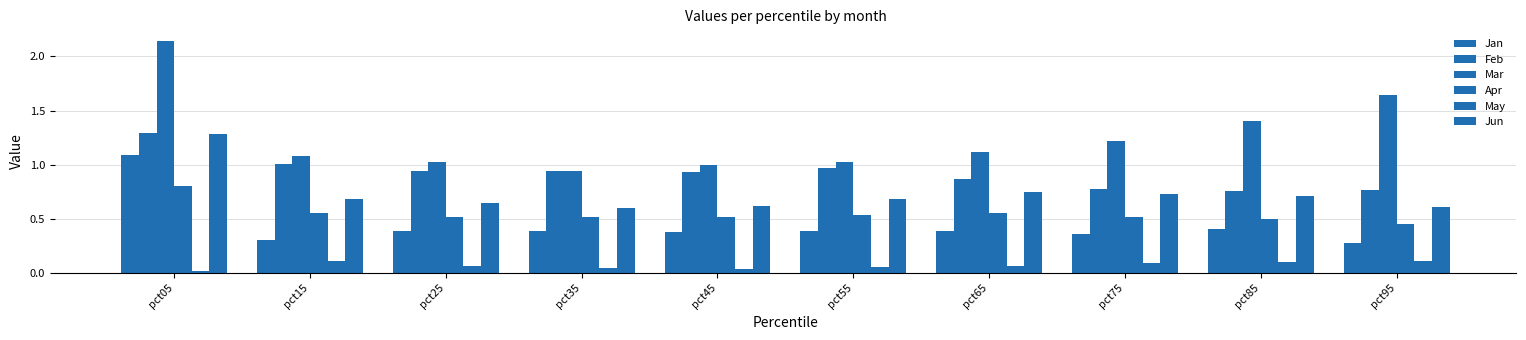

Reading left to right, list all the values displayed in this chart.

Jan: pct05=1.1	pct15=0.3	pct25=0.4	pct35=0.4	pct45=0.4	pct55=0.4	pct65=0.4	pct75=0.4	pct85=0.4	pct95=0.3
Feb: pct05=1.3	pct15=1.0	pct25=0.9	pct35=0.9	pct45=0.9	pct55=1.0	pct65=0.9	pct75=0.8	pct85=0.8	pct95=0.8
Mar: pct05=2.1	pct15=1.1	pct25=1.0	pct35=0.9	pct45=1.0	pct55=1.0	pct65=1.1	pct75=1.2	pct85=1.4	pct95=1.6
Apr: pct05=0.8	pct15=0.6	pct25=0.5	pct35=0.5	pct45=0.5	pct55=0.5	pct65=0.6	pct75=0.5	pct85=0.5	pct95=0.5
May: pct05=0.0	pct15=0.1	pct25=0.1	pct35=0.0	pct45=0.0	pct55=0.1	pct65=0.1	pct75=0.1	pct85=0.1	pct95=0.1
Jun: pct05=1.3	pct15=0.7	pct25=0.6	pct35=0.6	pct45=0.6	pct55=0.7	pct65=0.8	pct75=0.7	pct85=0.7	pct95=0.6